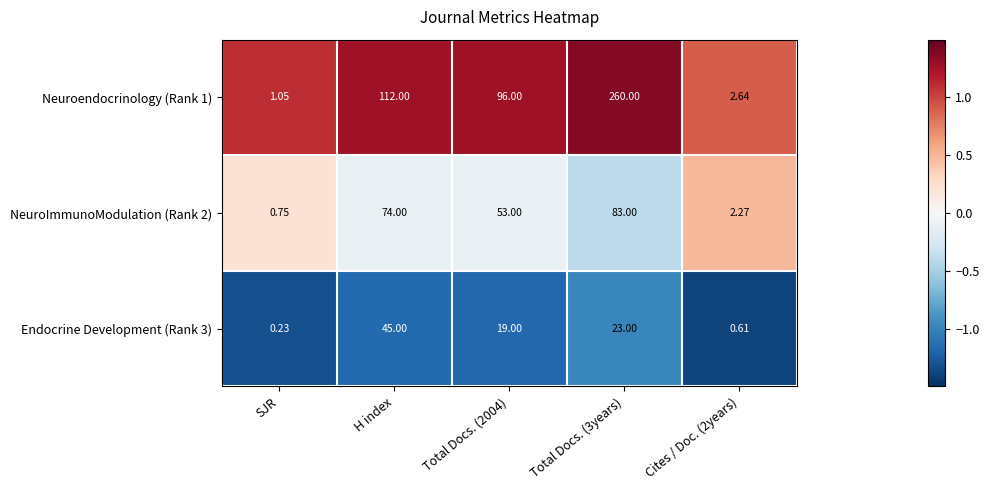

Which category has the highest value in the Endocrine Development (Rank 3) series?

H index